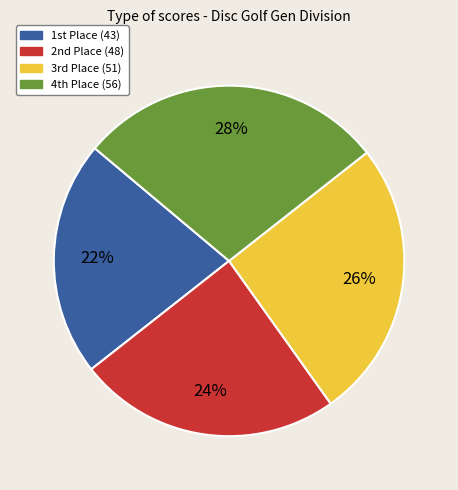

Is there any slice that represents more than half of the pie?

No